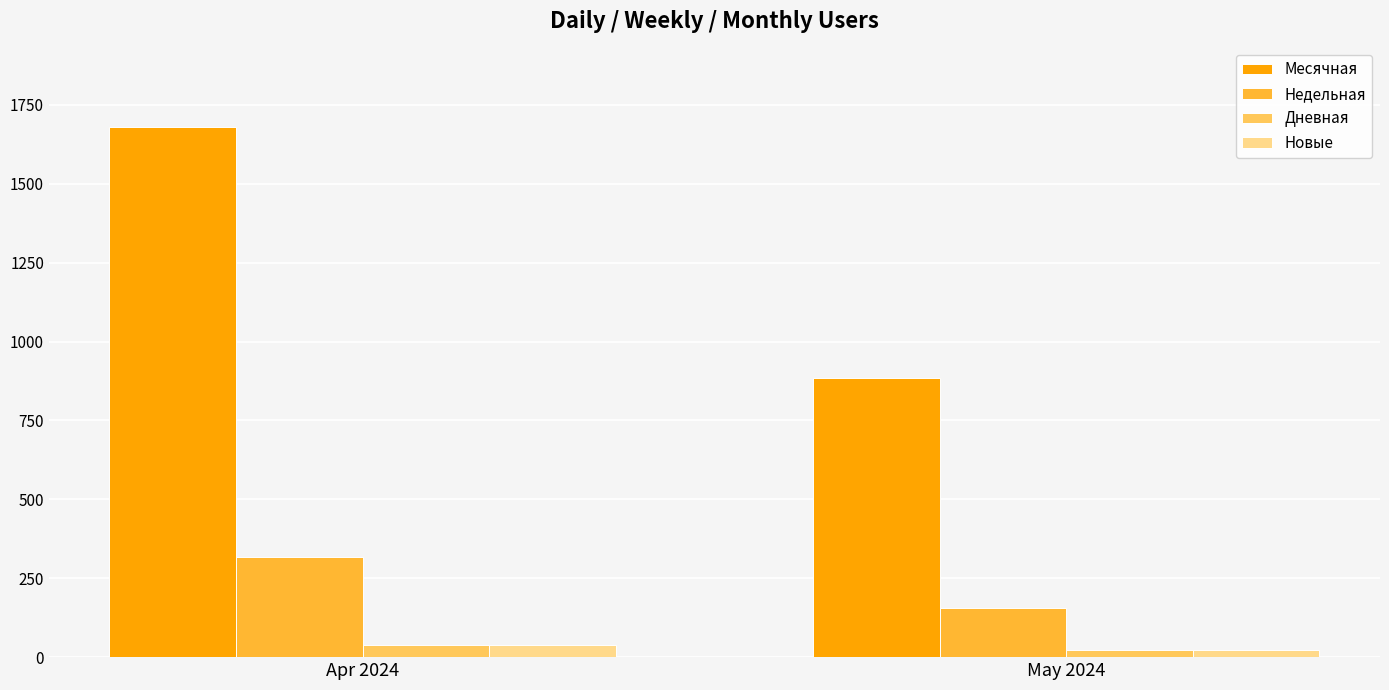

How many categories are shown in the chart?

2